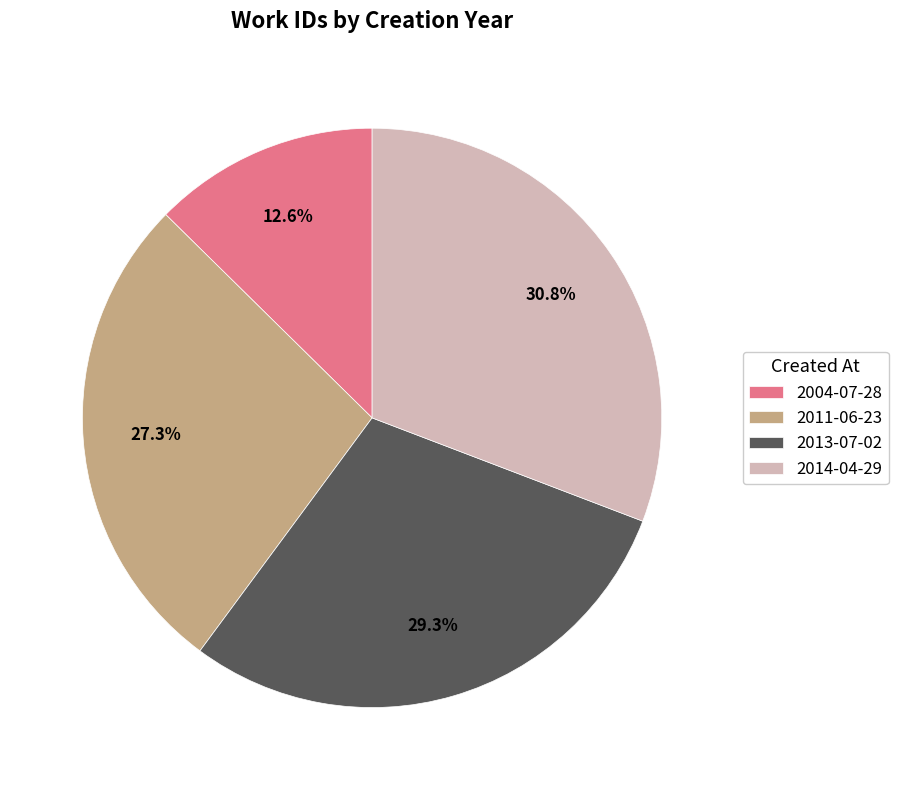

The 2011-06-23 slice represents 27% of the pie. True or false?

True